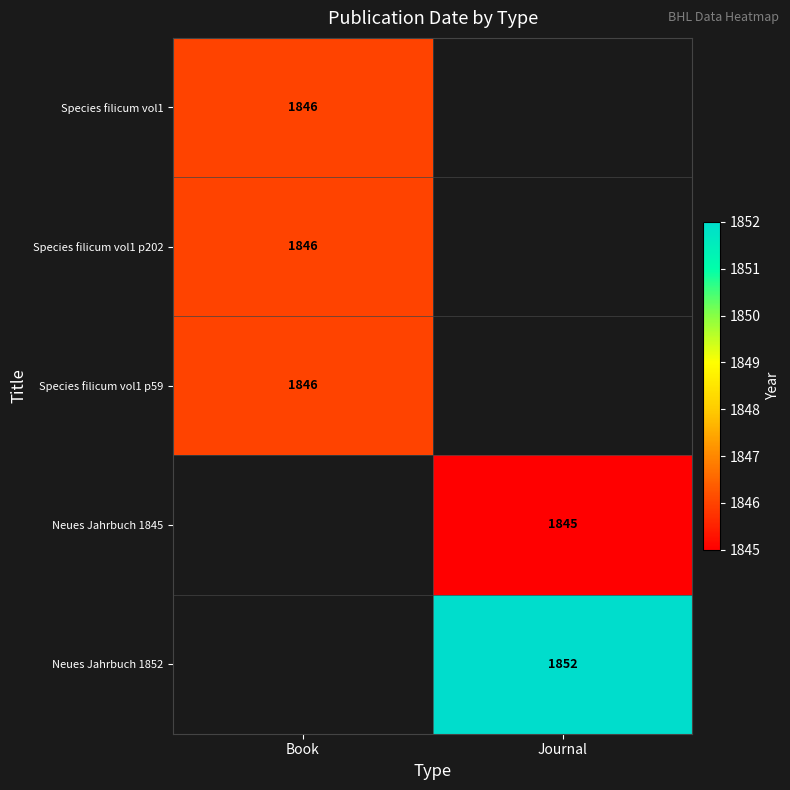

The value of Species filicum vol1 p202 at Book is 1846. True or false?

True